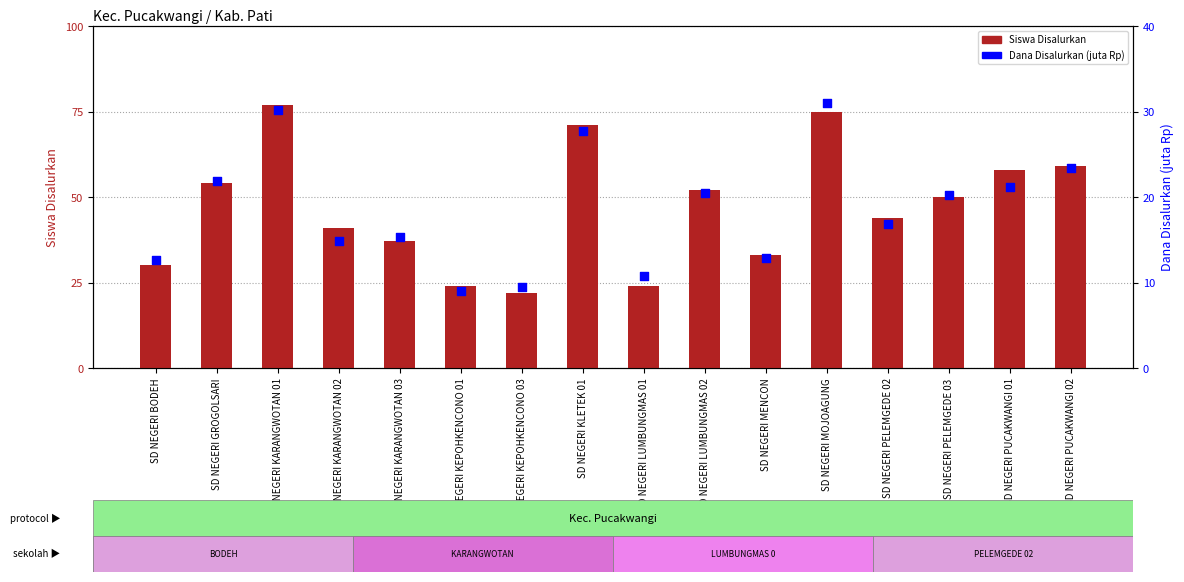

Which series has the largest total across all categories?

Siswa Disalurkan